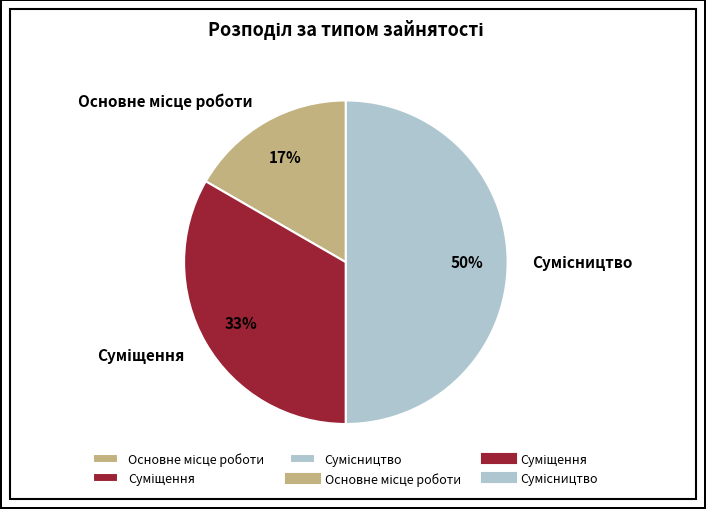

To the nearest percent, what is the average slice percentage?

33%